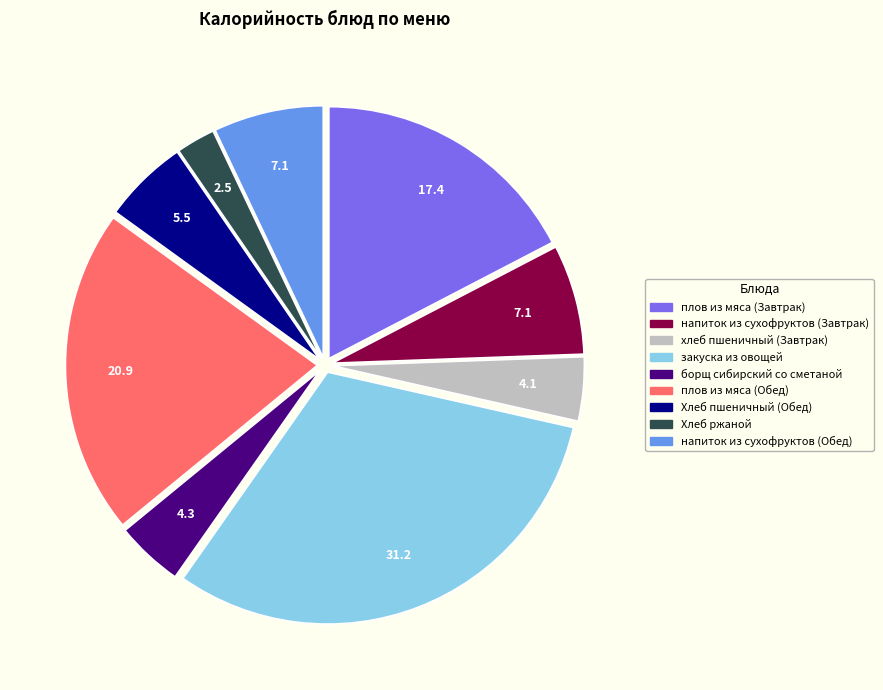

Between хлеб пшеничный (Завтрак) and напиток из сухофруктов (Завтрак), which is larger?

напиток из сухофруктов (Завтрак)